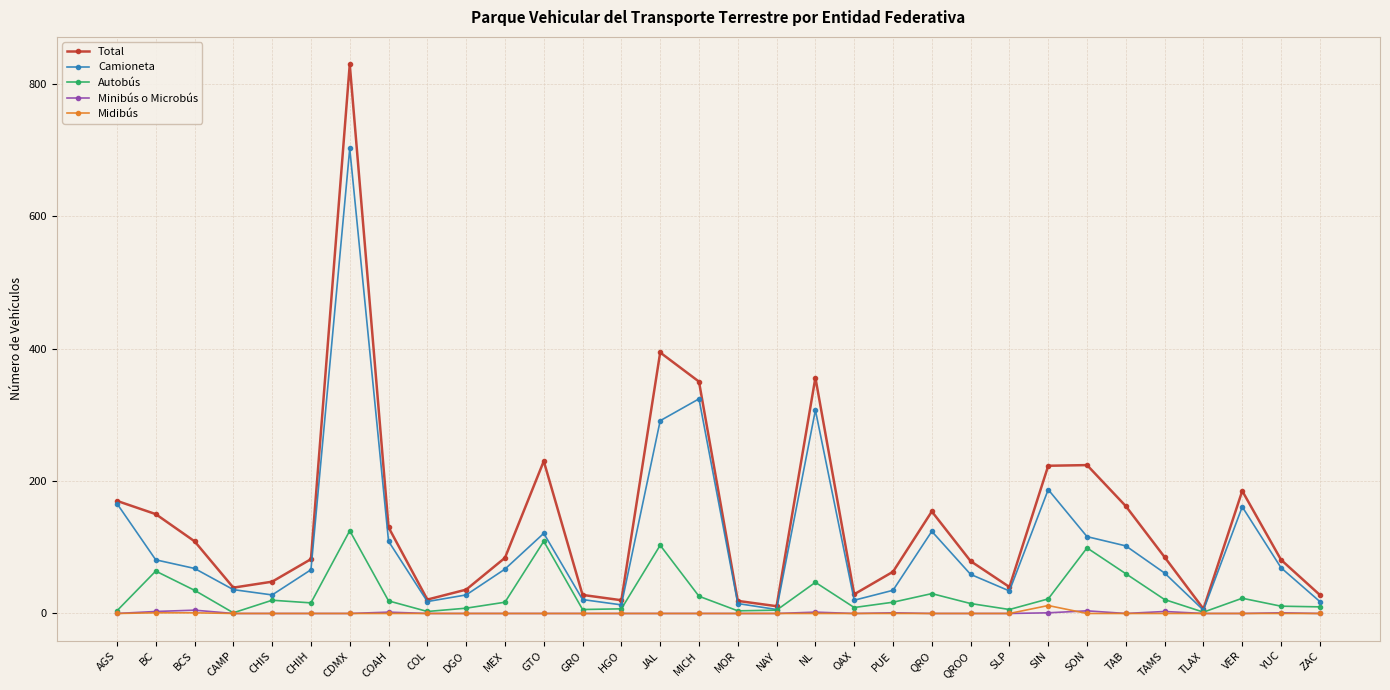

Is it true that Midibús equals 0 at COL?

True